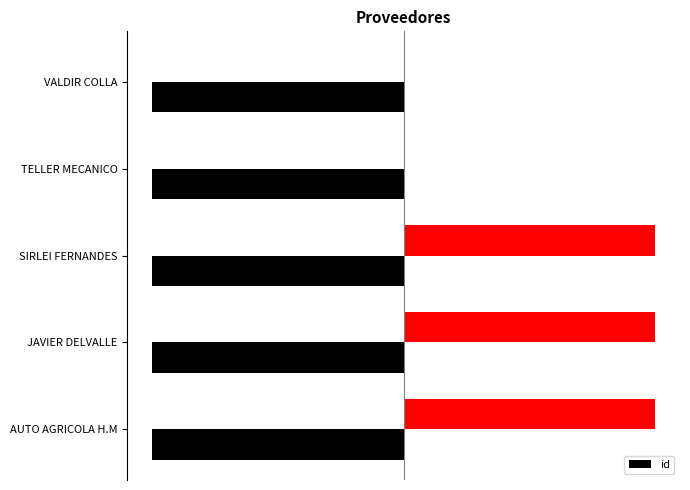

What is the value of the 5th bar from the left?

-10.0